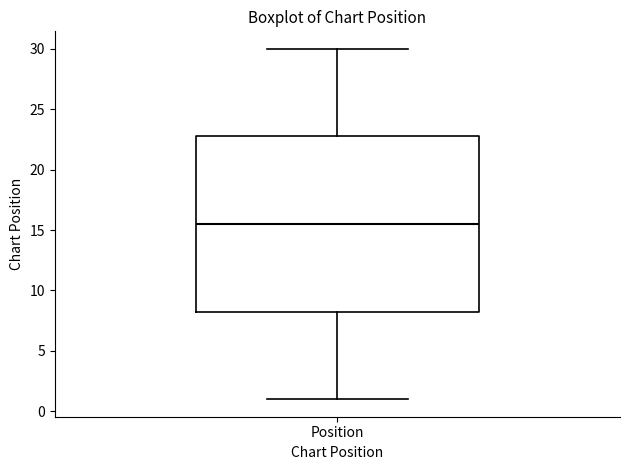

Where is the upper edge of the box for Position on the y-axis? The values are not printed on the chart, so give them approximately, as read against the axis.

23.0